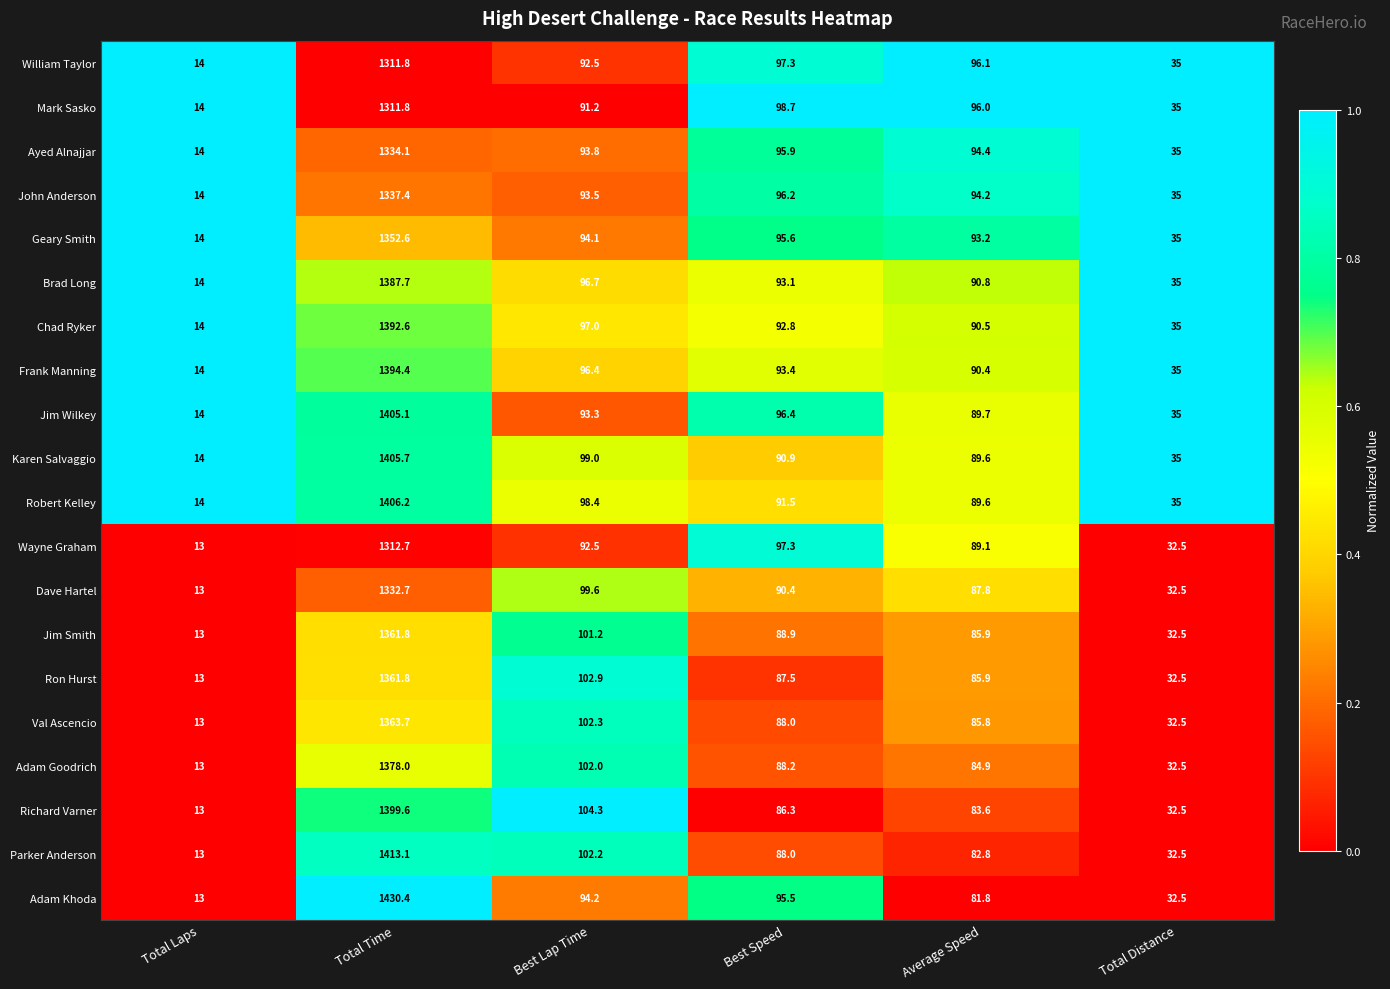

Is it true that Brad Long equals 14.0 at Total Laps?

True